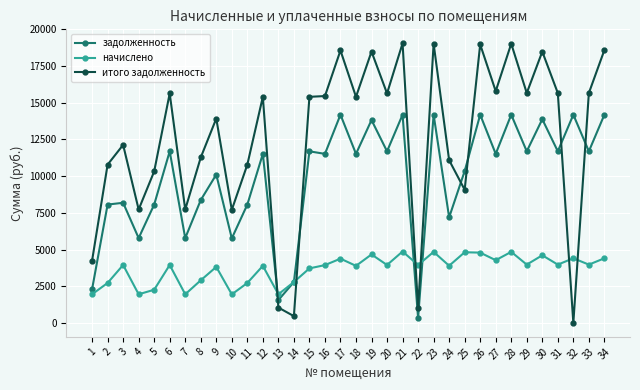

What is the difference between the highest and lowest values at 8?

8371.2